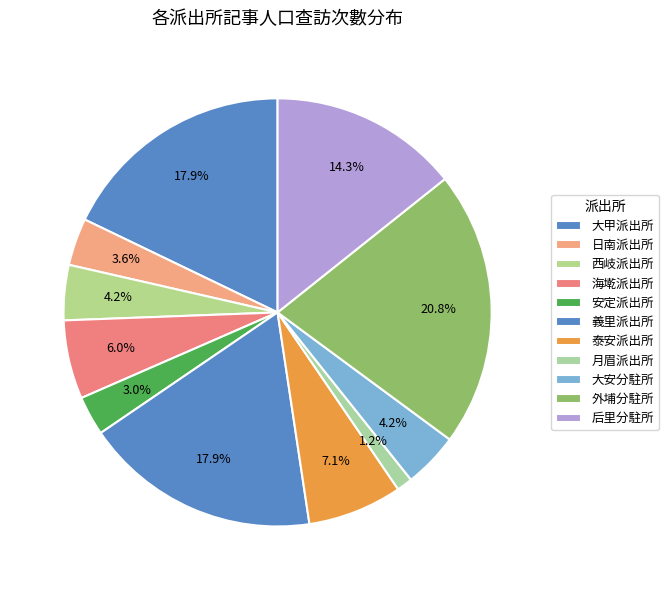

True or false: 泰安派出所 accounts for 7% of the total.

True